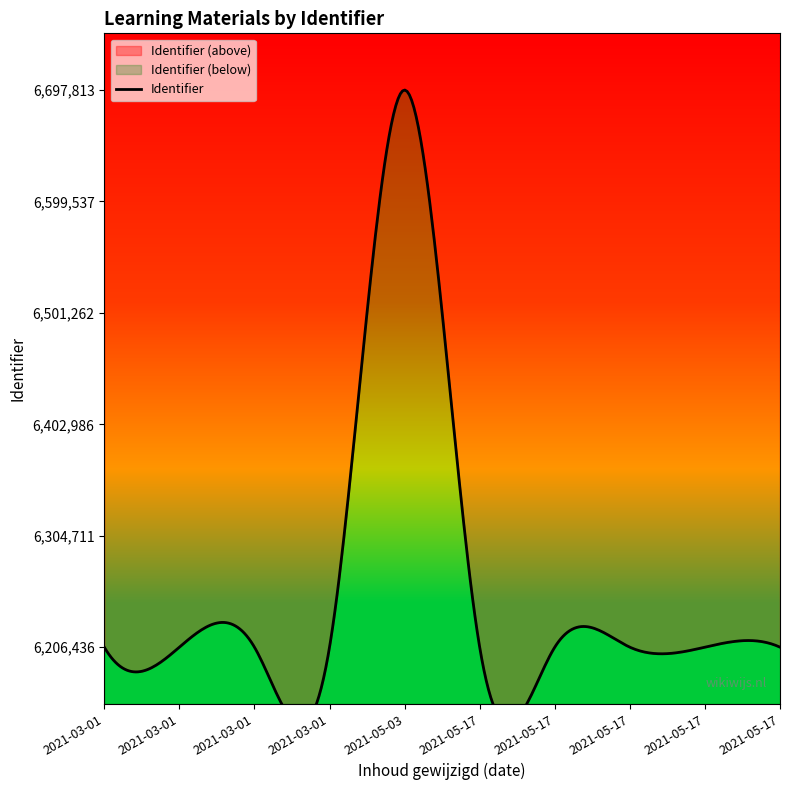

Rank the categories by value from highest to lowest.

2021-05-03, 2021-05-17, 2021-05-17, 2021-03-01, 2021-03-01, 2021-03-01, 2021-05-17, 2021-03-01, 2021-05-17, 2021-05-17